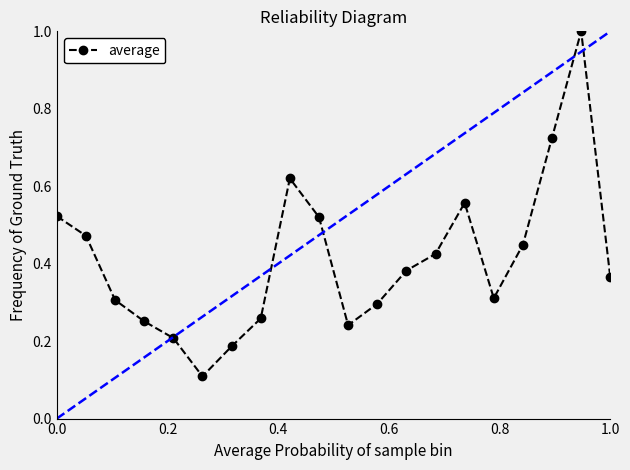

How many interior local valleys (lower than both neighbors) does the data have?

3